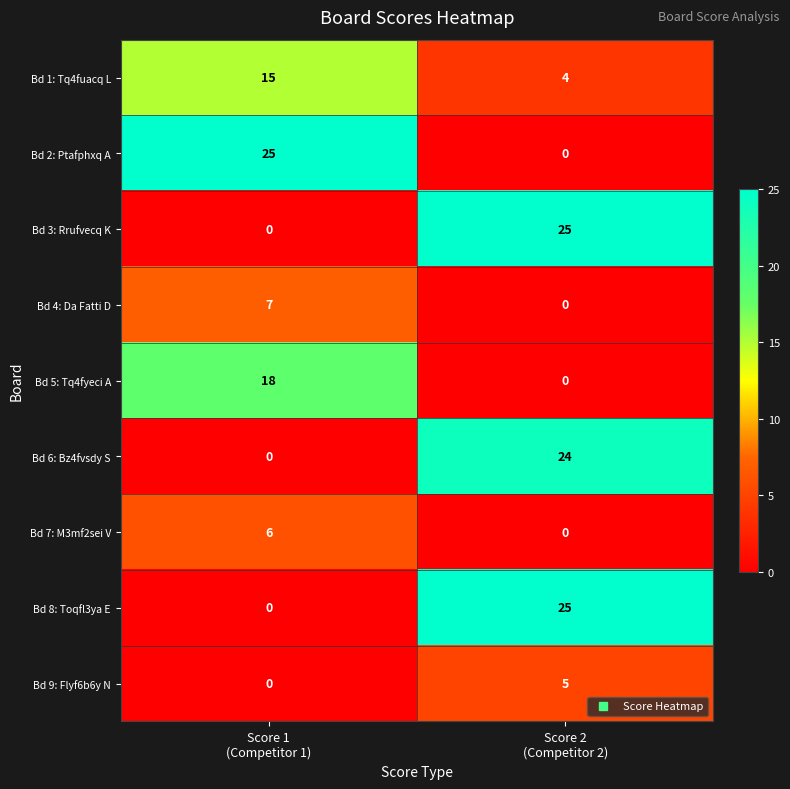

Reading left to right, list all the values displayed in this chart.

Bd 1: Tq4fuacq L: 15	4
Bd 2: Ptafphxq A: 25	0
Bd 3: Rrufvecq K: 0	25
Bd 4: Da Fatti D: 7	0
Bd 5: Tq4fyeci A: 18	0
Bd 6: Bz4fvsdy S: 0	24
Bd 7: M3mf2sei V: 6	0
Bd 8: Toqfl3ya E: 0	25
Bd 9: Flyf6b6y N: 0	5